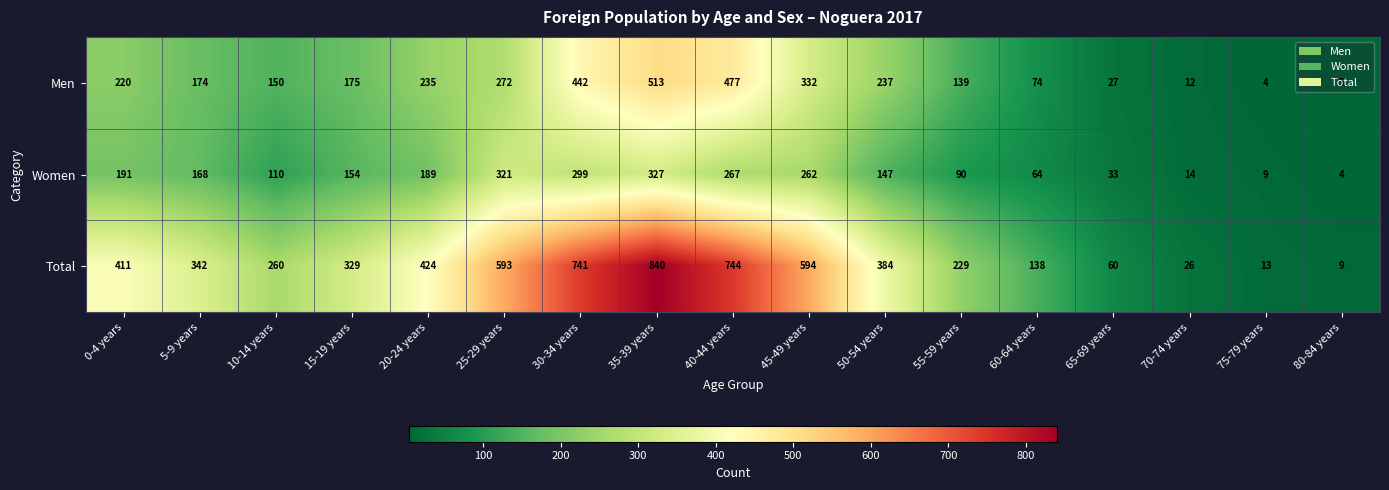

Which series has the largest total across all categories?

Total